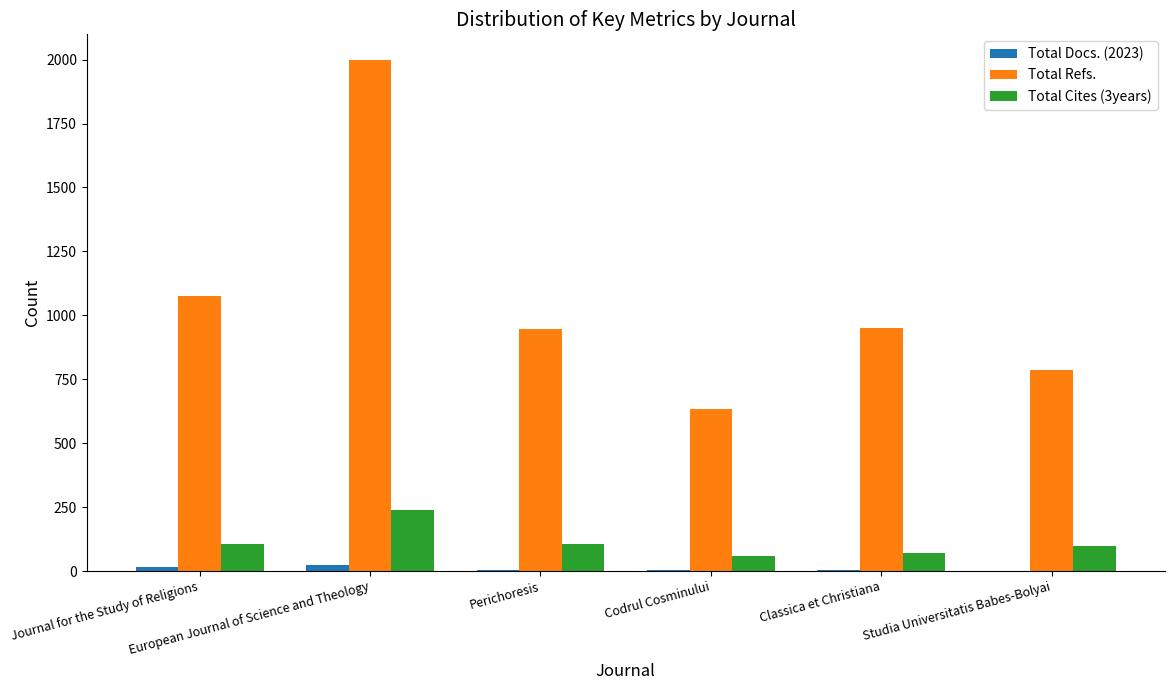

What is the greatest value displayed?

1999